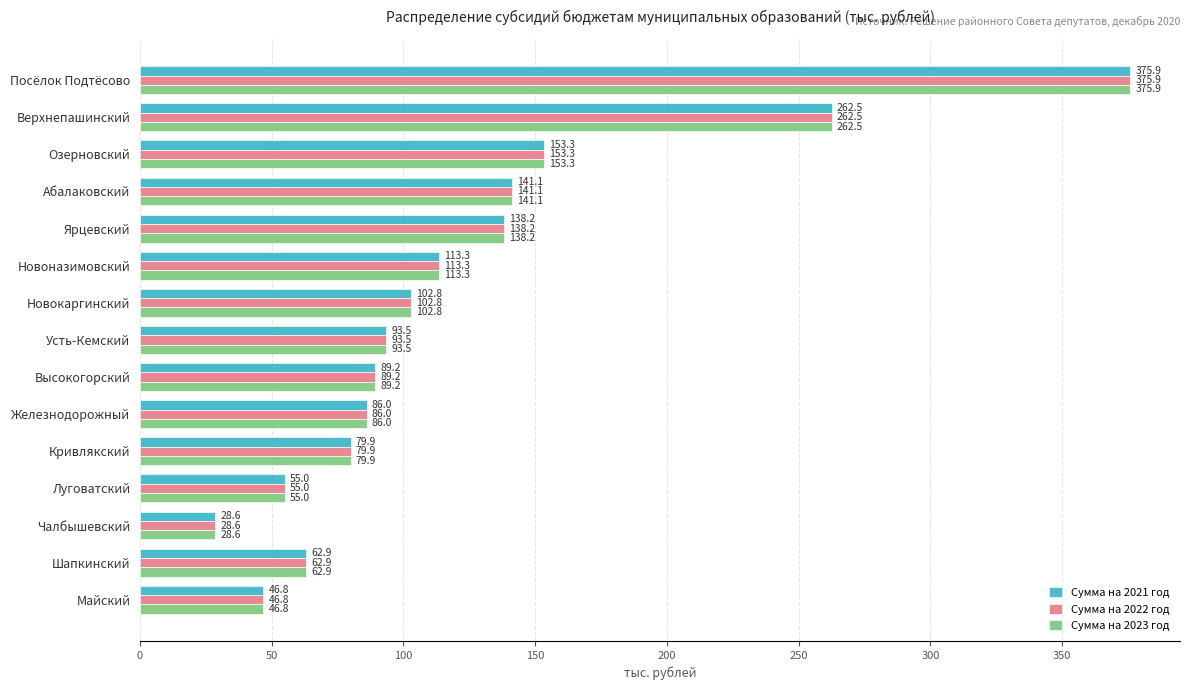

What is the difference between the Сумма на 2023 год values at Усть-Кемский and Кривлякский?

13.6